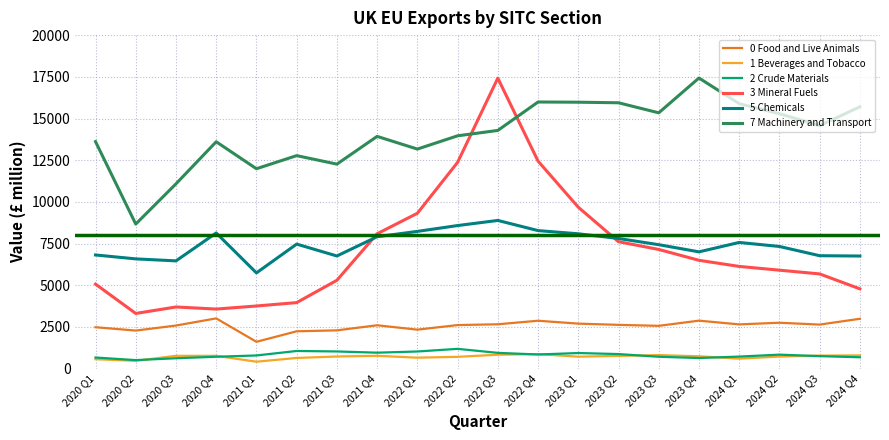

What are all the series names shown in the legend?

0 Food and Live Animals, 1 Beverages and Tobacco, 2 Crude Materials, 3 Mineral Fuels, 5 Chemicals, 7 Machinery and Transport